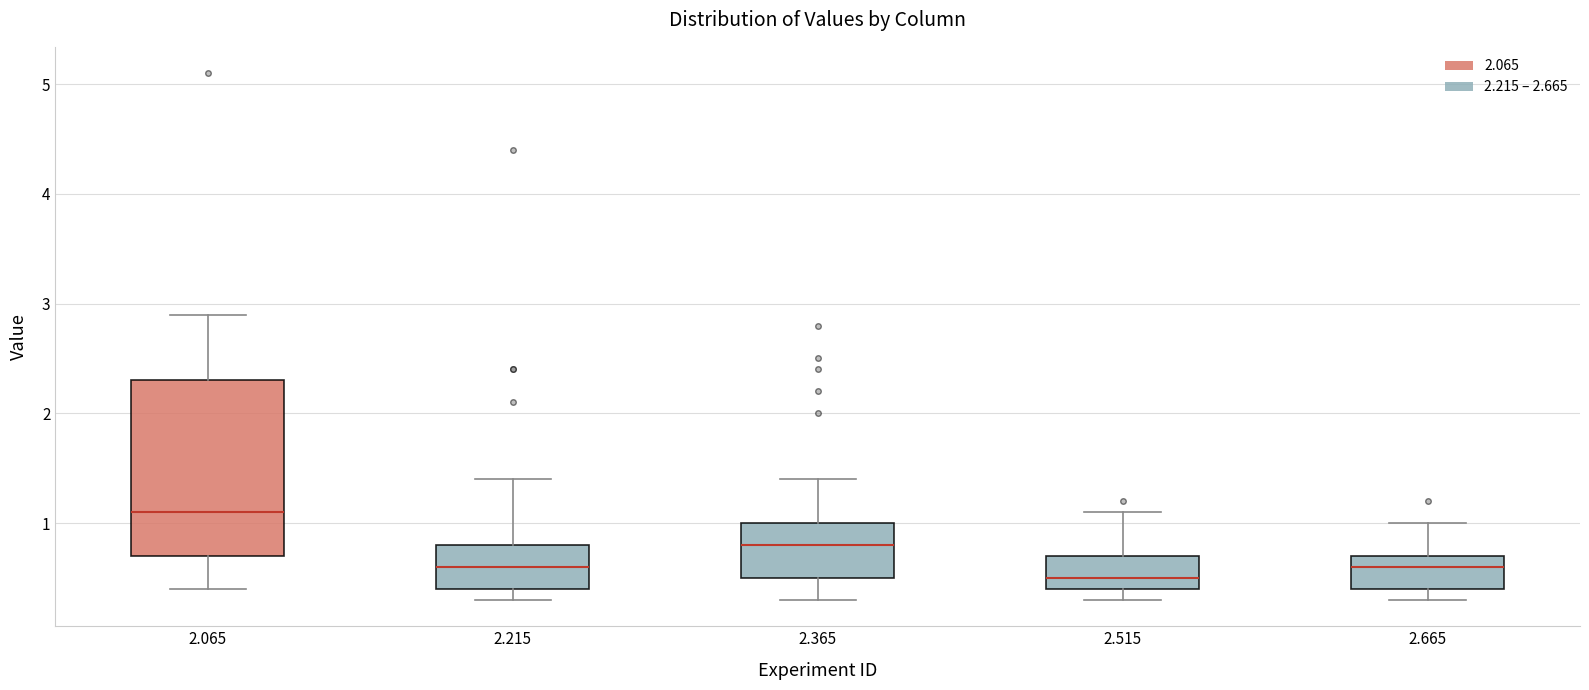

Which box is the tallest, from its lower edge to its upper edge?

2.065